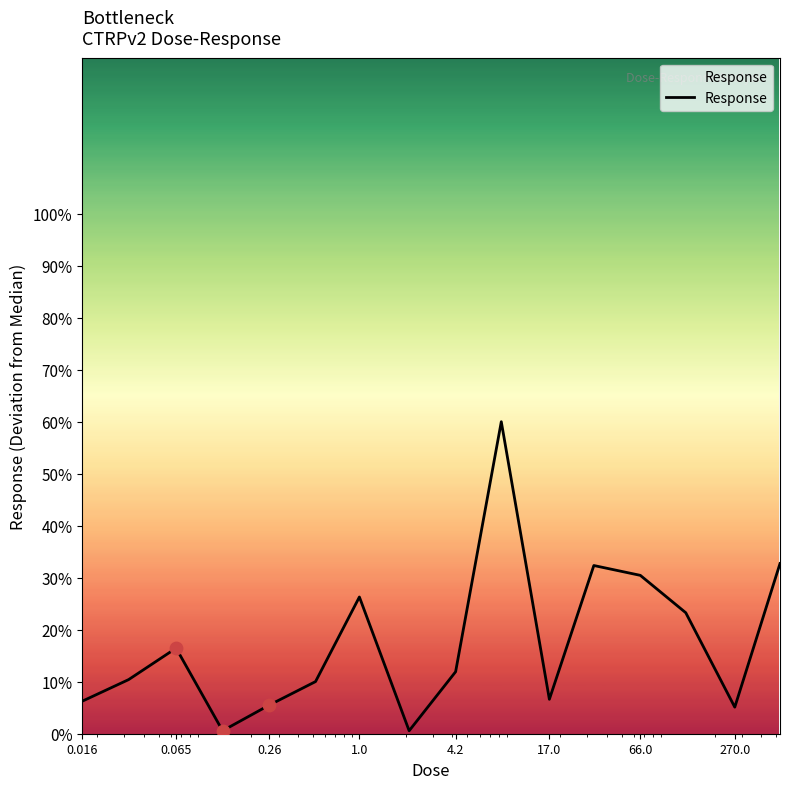

What is the greatest value displayed?

60.0